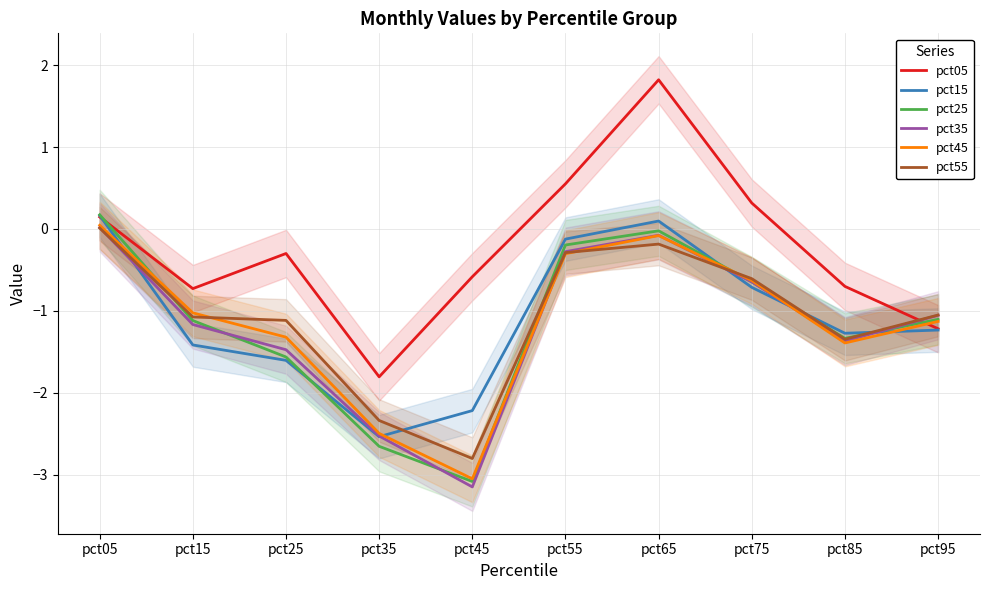

What is the value of the pct05 point at the 5th from the left?

-0.6